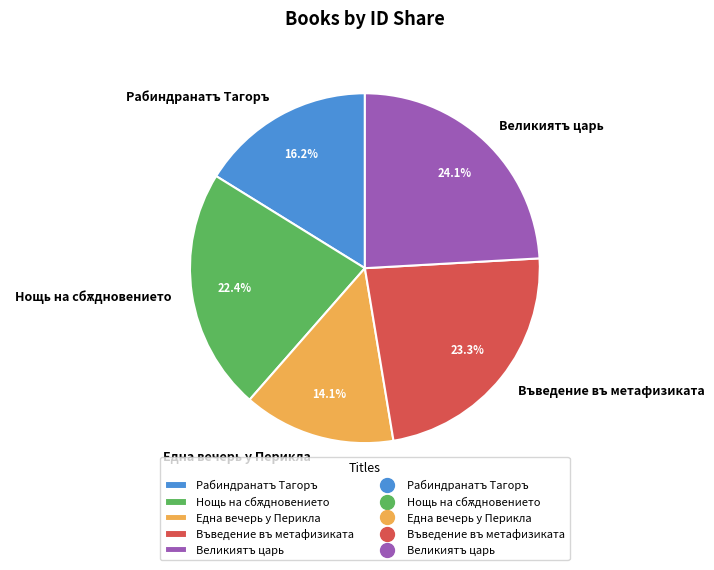

How many segments does this pie chart have?

5